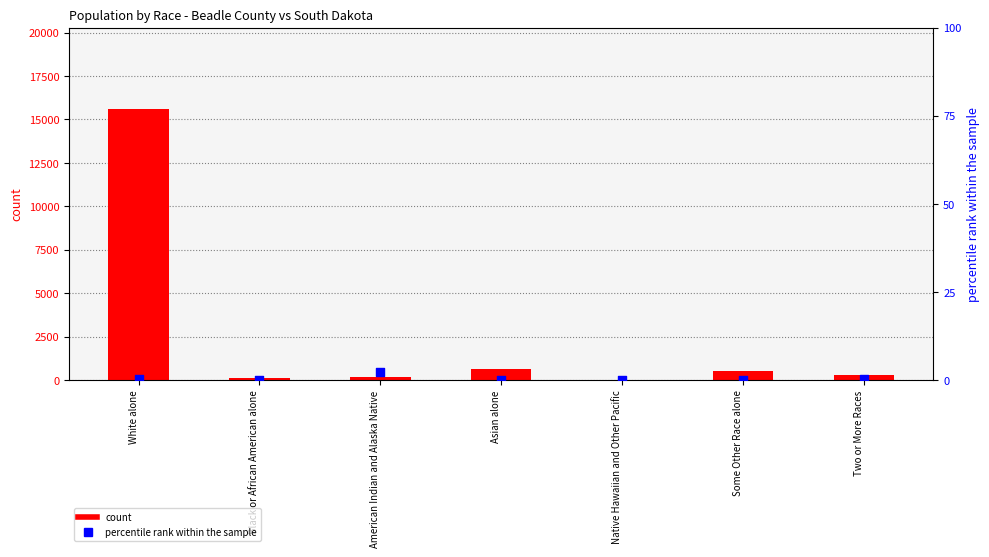

Which series contains the highest Y value?

count